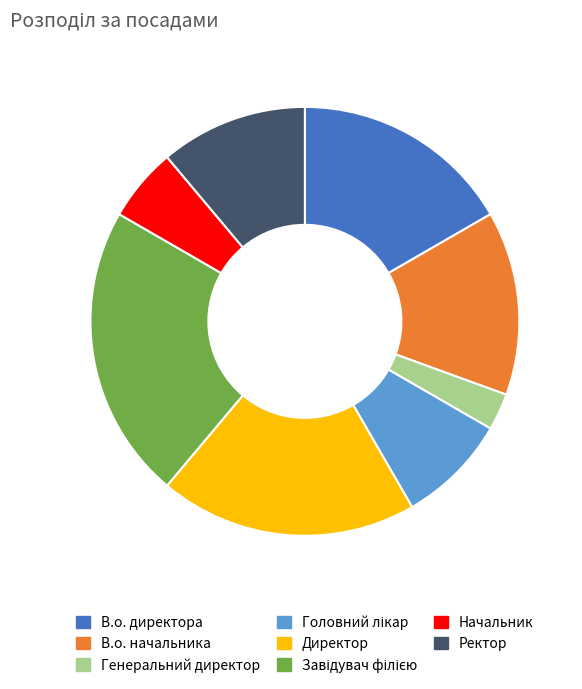

How many segments does this pie chart have?

8